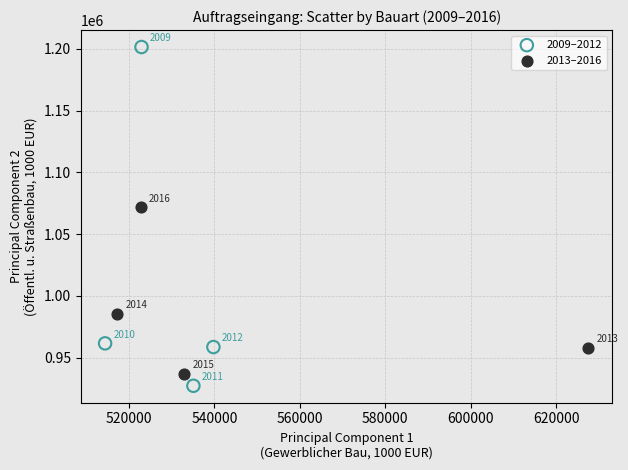

Which series has the widest spread of Y values?

2009–2012